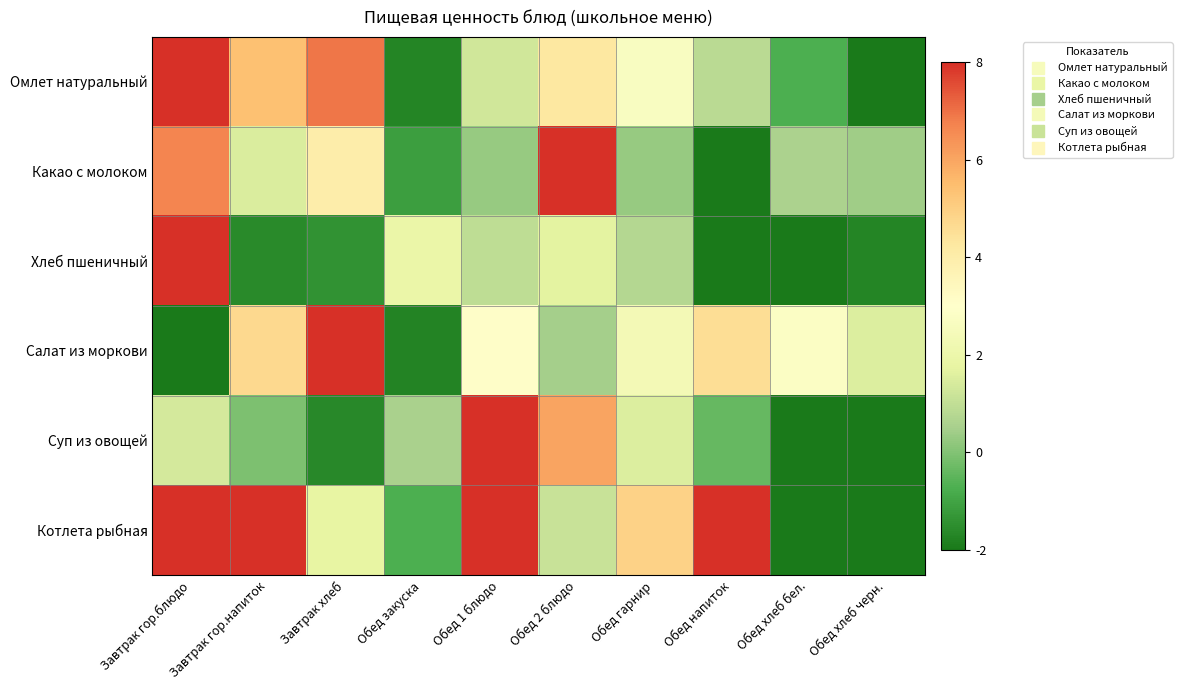

At how many categories does at least one series exceed 1?

10